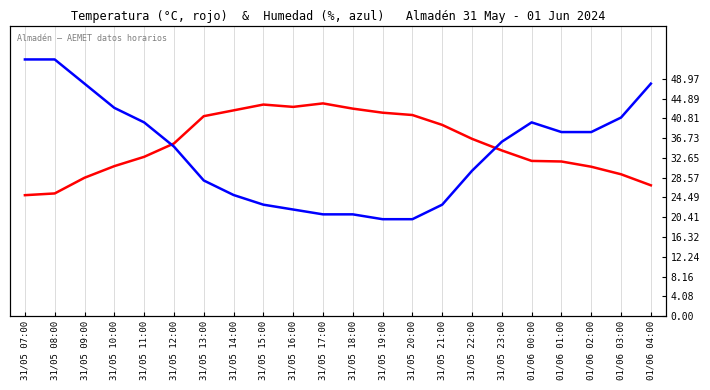

What is the maximum value shown in the chart?

53.0